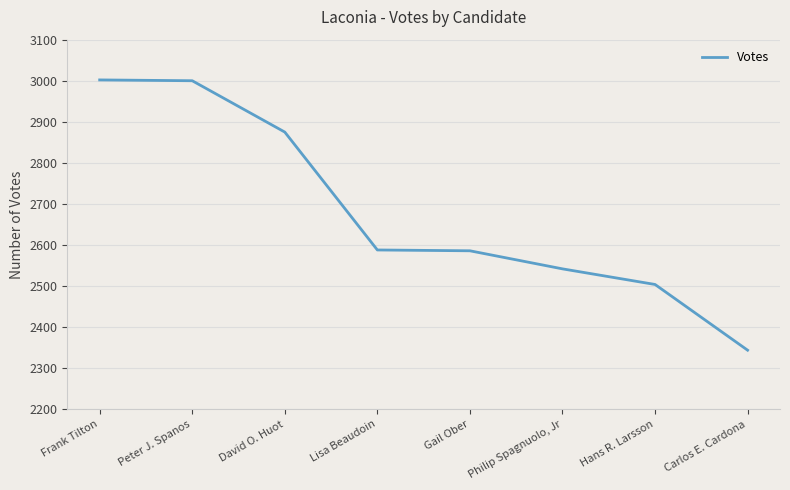

True or false: there are more than 2 points higher than both neighbors.

False